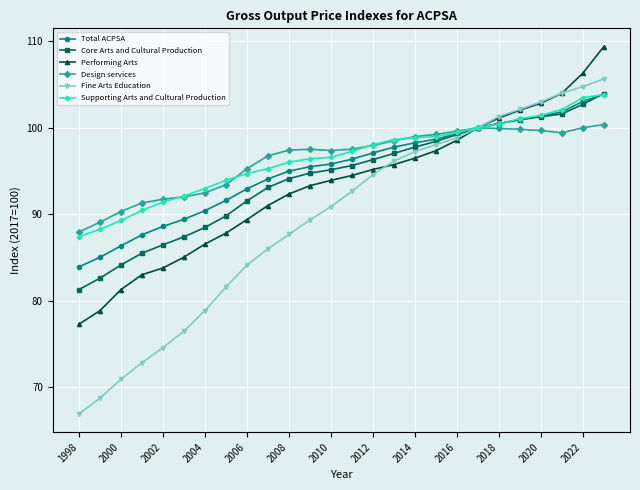

What is the lowest value of the Supporting Arts and Cultural Production series?

87.4